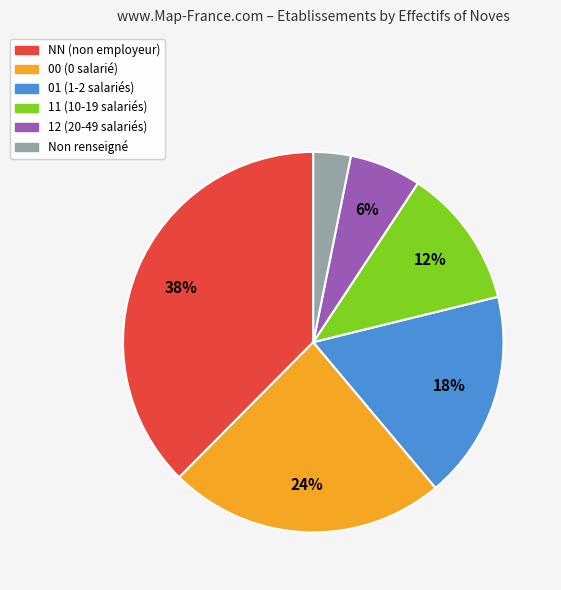

How many slices are in this pie chart?

6